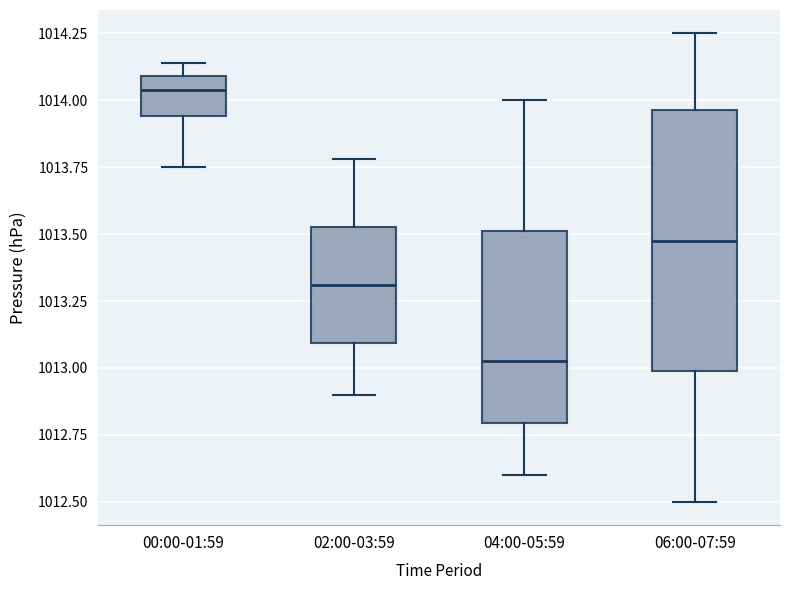

Where is the lower edge of the box for 04:00-05:59 on the y-axis? The values are not printed on the chart, so give them approximately, as read against the axis.

1012.80